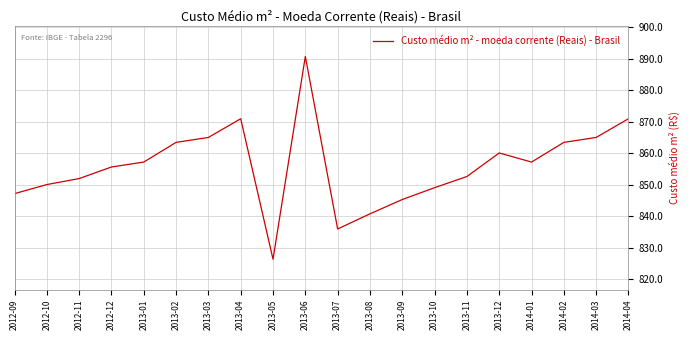

Does the chart have visible grid lines?

Yes